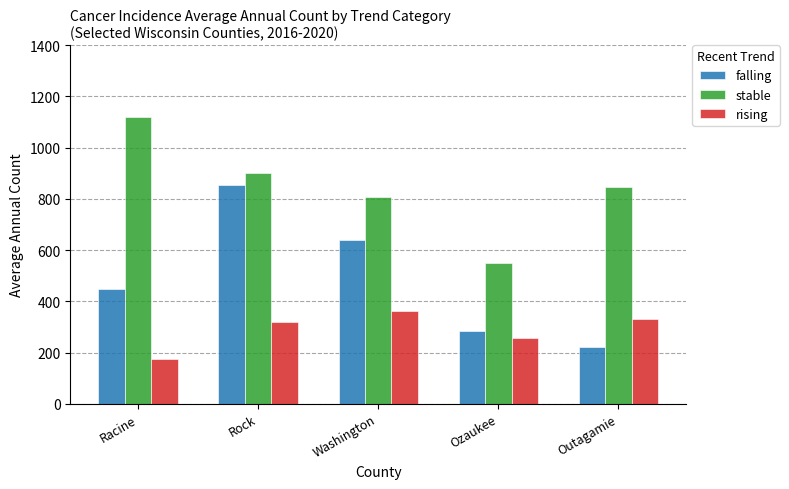

Rank the categories by stable value from highest to lowest.

Racine, Rock, Outagamie, Washington, Ozaukee